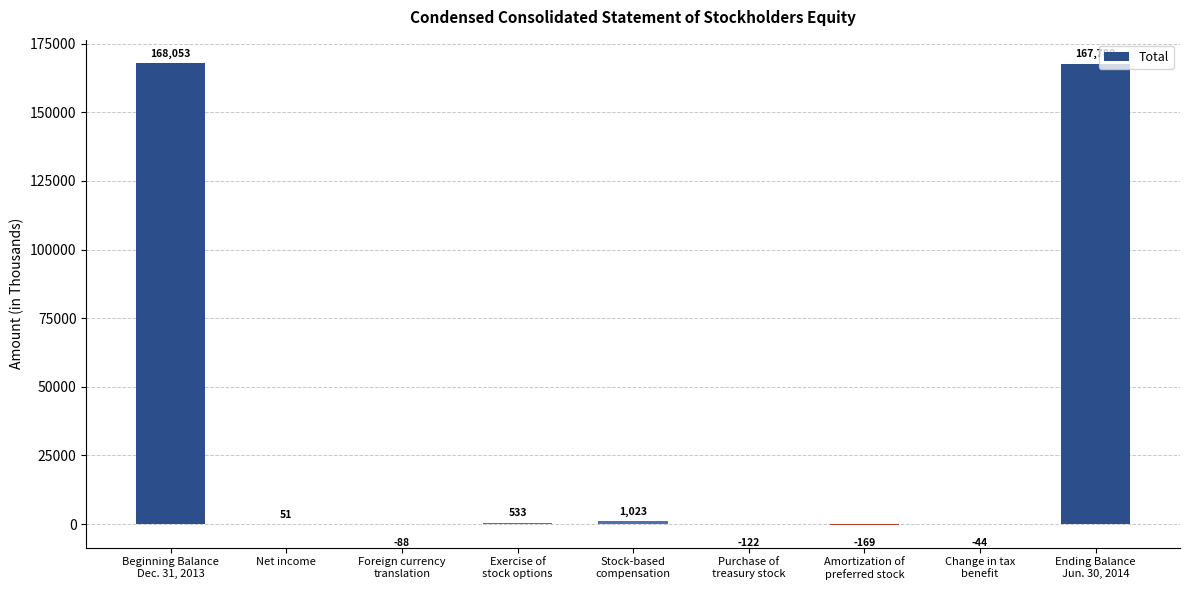

What is the difference between the values at Amortization of
preferred stock and Exercise of
stock options?

702